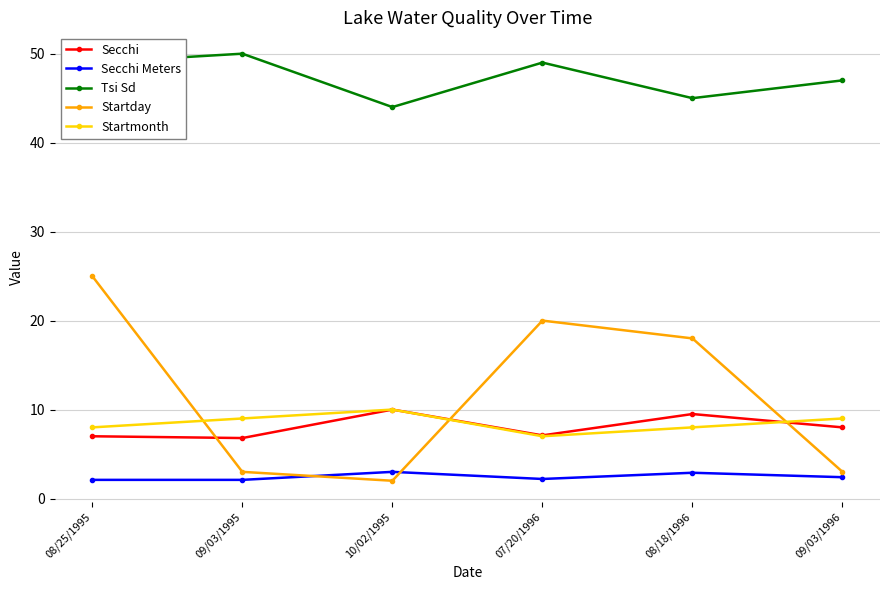

What is the total value across all series at 08/25/1995?

91.1